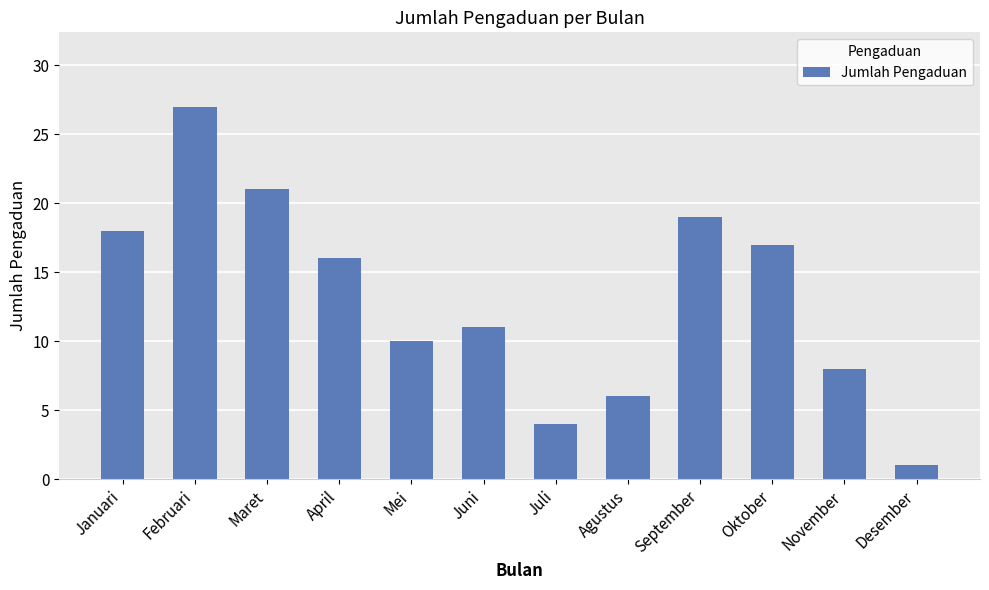

List the labels in order of value, largest first.

Februari, Maret, September, Januari, Oktober, April, Juni, Mei, November, Agustus, Juli, Desember